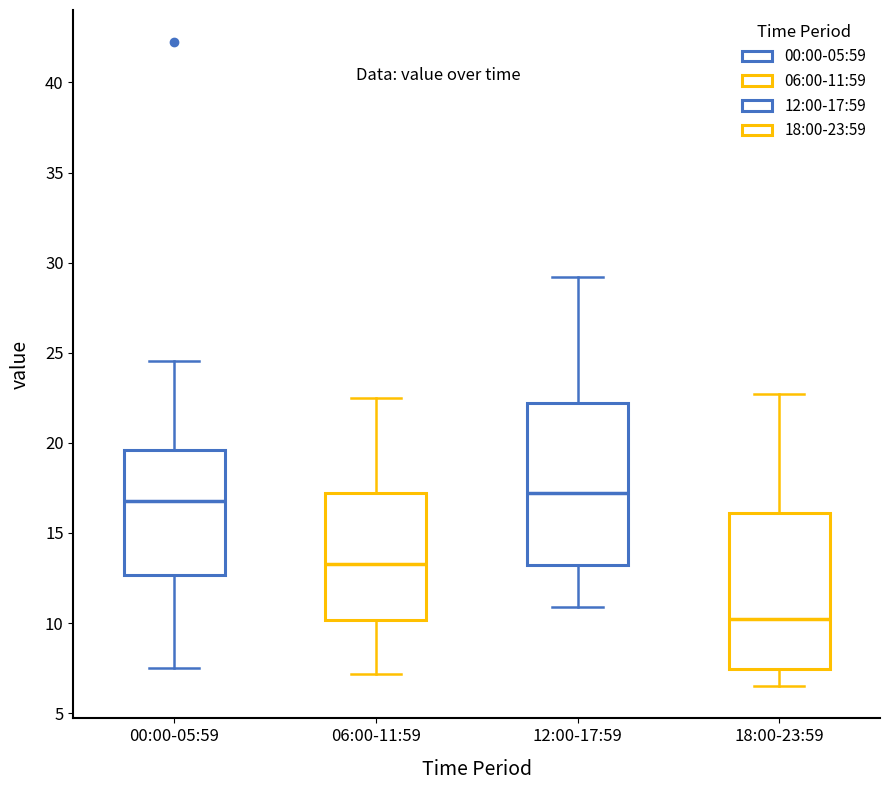

Which box has the lowest median line?

18:00-23:59